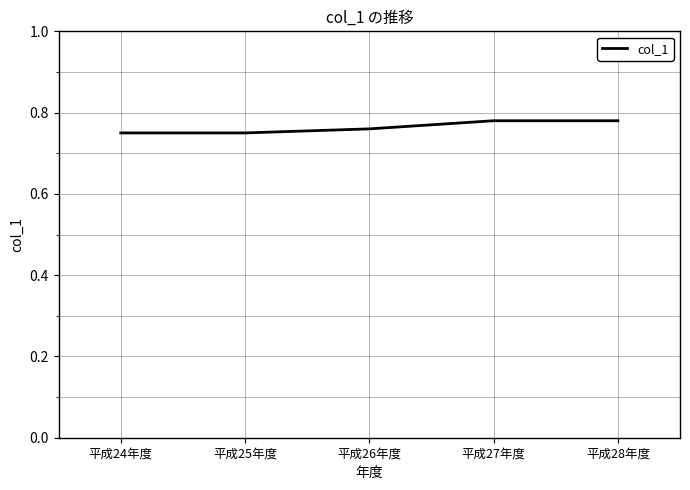

Is it true that the value at 平成27年度 is 1.2?

False